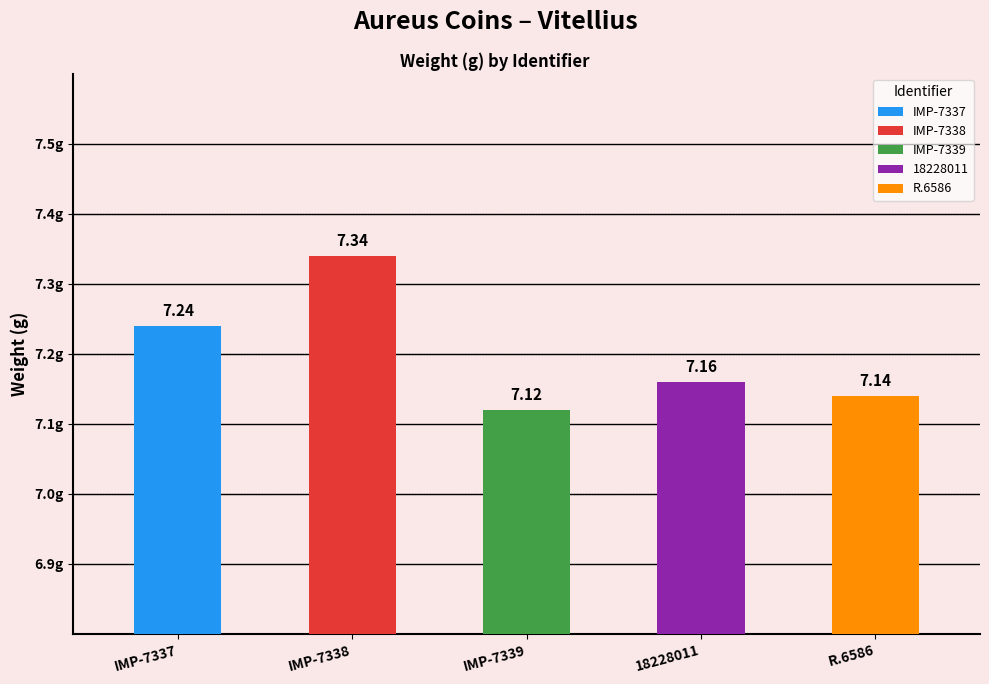

How many bars are there in total?

5